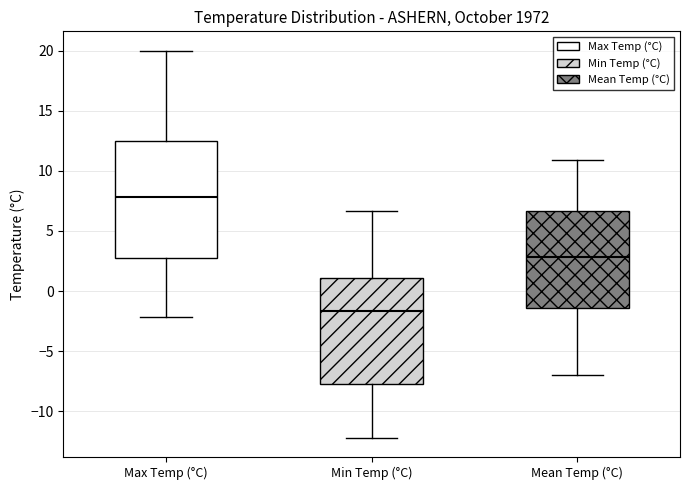

Reading left to right, read every box against the y-axis: the position of its median line, the range the box covers, and the ends of its whiskers. The values are not printed on the chart, so give them approximately, as read against the axis.

Max Temp (°C): median 8.0, box 3.0 to 12.5, whiskers -2.0 to 20.0
Min Temp (°C): median -1.5, box -7.5 to 1.0, whiskers -12.0 to 6.5
Mean Temp (°C): median 3.0, box -1.5 to 6.5, whiskers -7.0 to 11.0